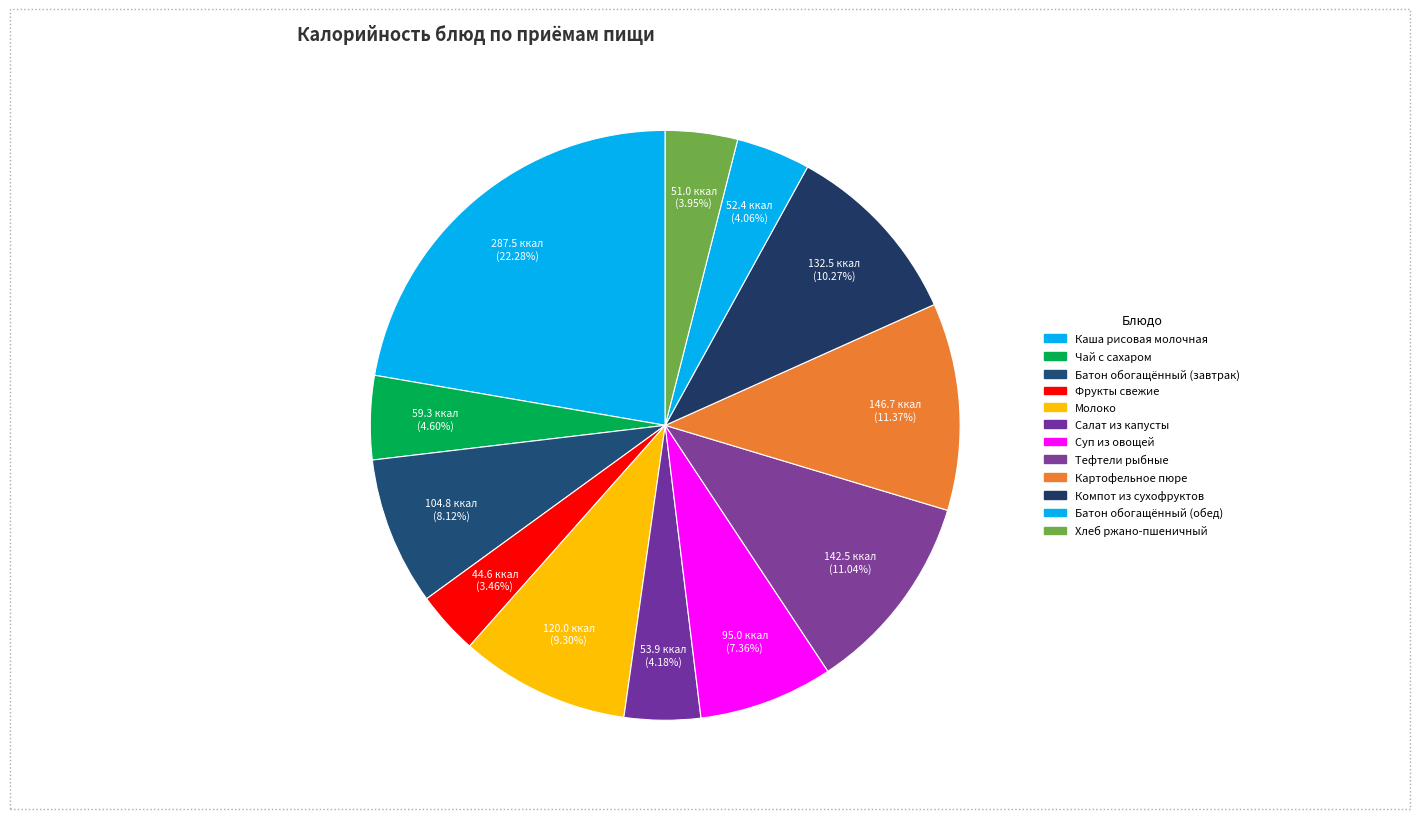

Rank the categories by value from highest to lowest.

КАША РИСОВАЯ МОЛОЧНАЯ С МАСЛОМ СЛИВОЧНЫМ, КАРТОФЕЛЬНОЕ ПЮРЕ, ТЕФТЕЛИ РЫБНЫЕ, КОМПОТ ИЗ СМЕСИ СУХОФРУКТОВ, МОЛОКО, БАТОН ОБОГАЩЕННЫЙ (завтрак), СУП ИЗ ОВОЩЕЙ СО СМЕТАНОЙ, ЧАЙ С САХАРОМ, САЛАТ ИЗ БЕЛОКОЧАННОЙ КАПУСТЫ, БАТОН ОБОГАЩЕННЫЙ (обед), ХЛЕБ РЖАНО-ПШЕНИЧНЫЙ, ФРУКТЫ СВЕЖИЕ